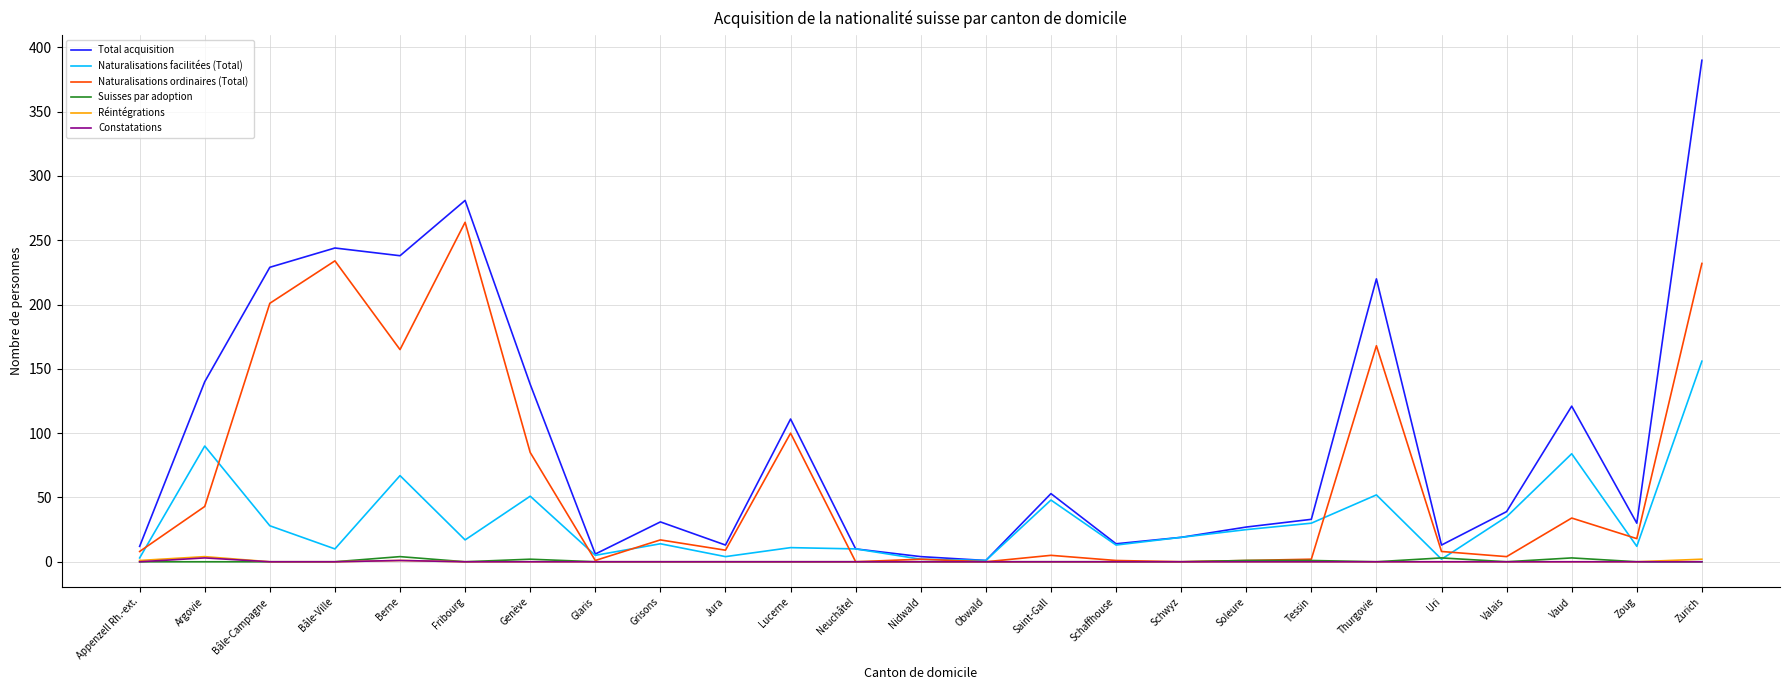

What is the highest value of the Total acquisition series?

390